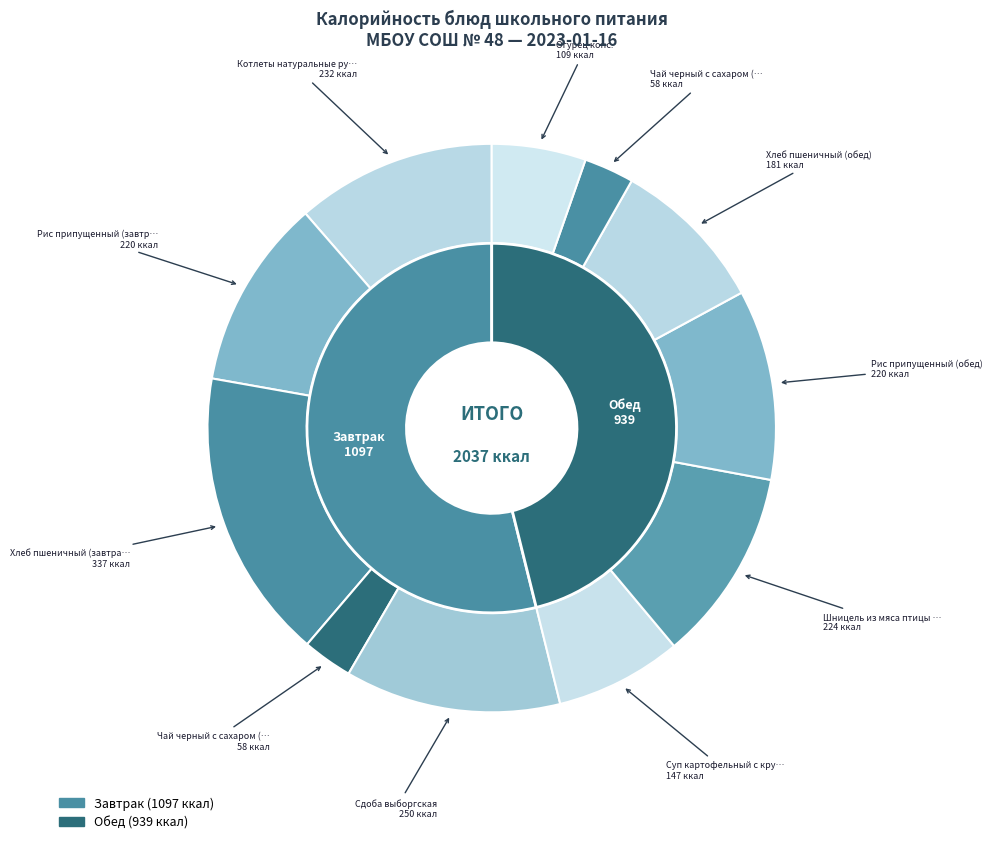

Is it true that Шницель из мяса птицы с соусом is 11% of the pie?

True